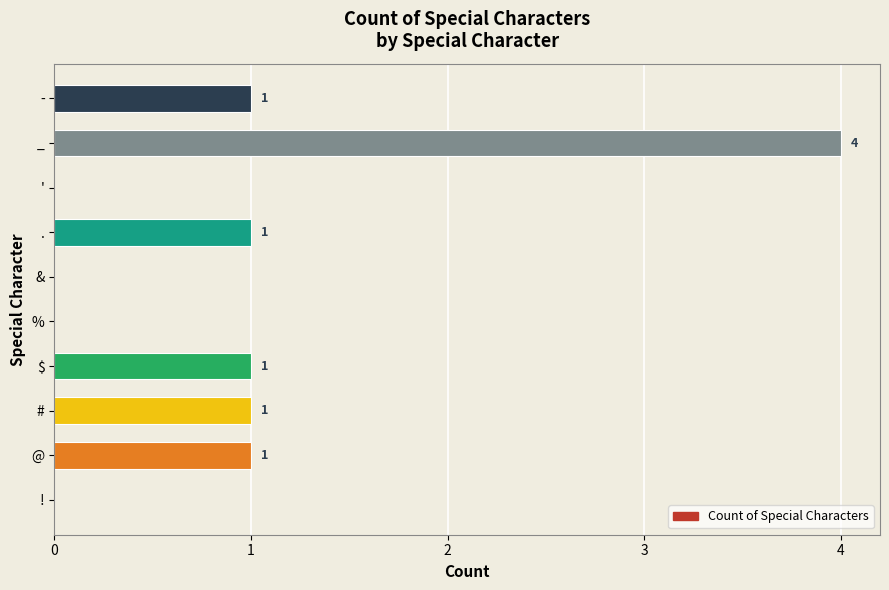

The chart shows a value of 2 at &. True or false?

False